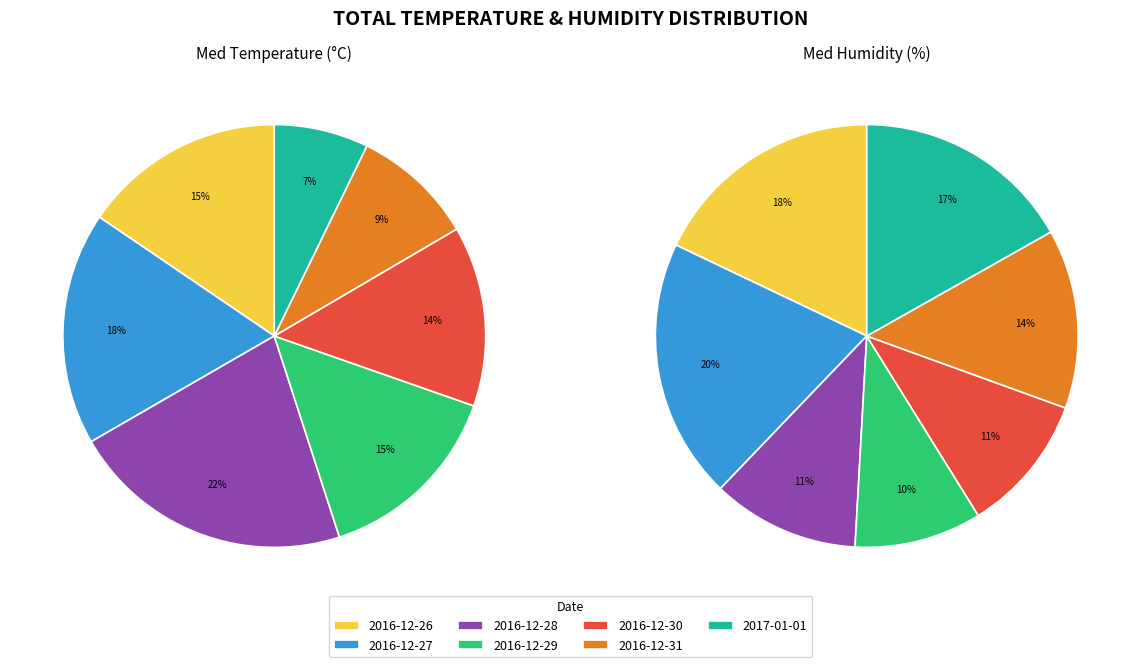

To the nearest percent, what is the difference between the largest and smallest slice percentages?

14%